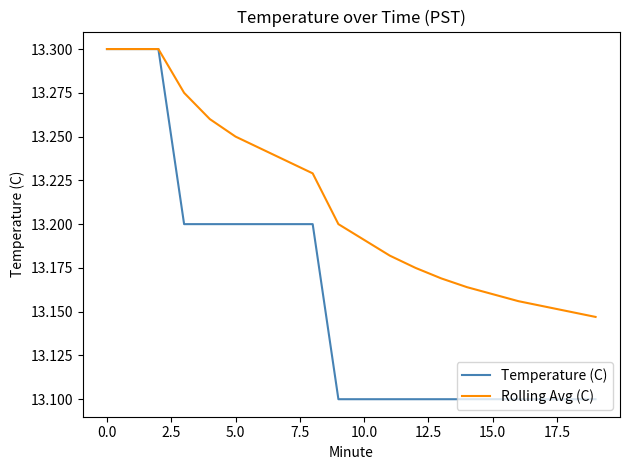

Which series has the largest total across all categories?

Rolling Avg (C)